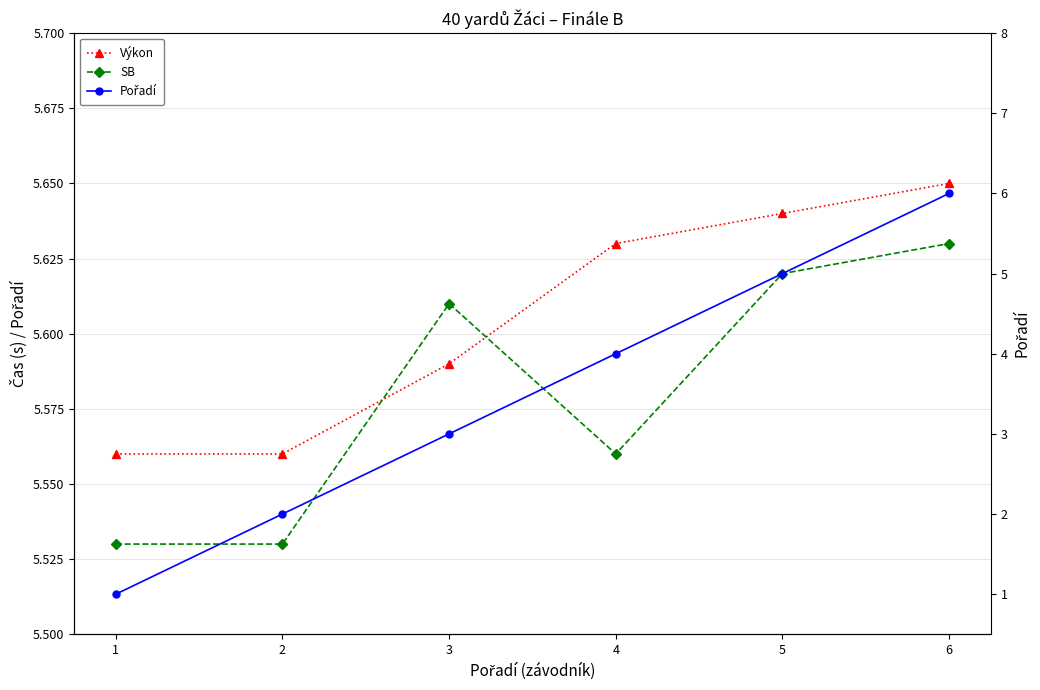

Count the number of categories in the chart.

6